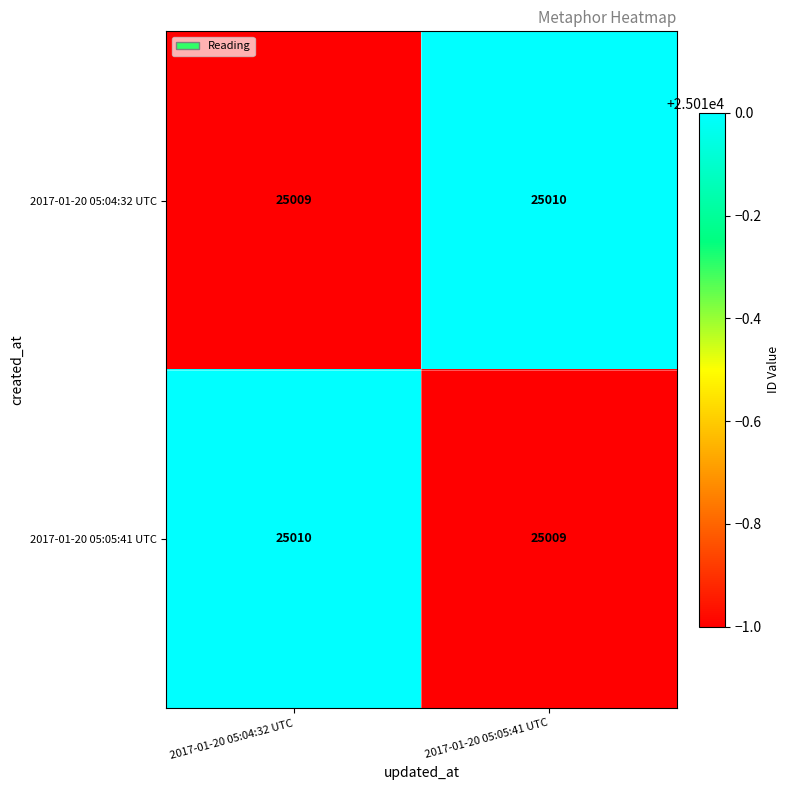

Reading left to right, extract all data points from this chart.

2017-01-20 05:04:32 UTC: 2017-01-20 05:04:32 UTC=25009	2017-01-20 05:05:41 UTC=25010
2017-01-20 05:05:41 UTC: 2017-01-20 05:04:32 UTC=25010	2017-01-20 05:05:41 UTC=25009